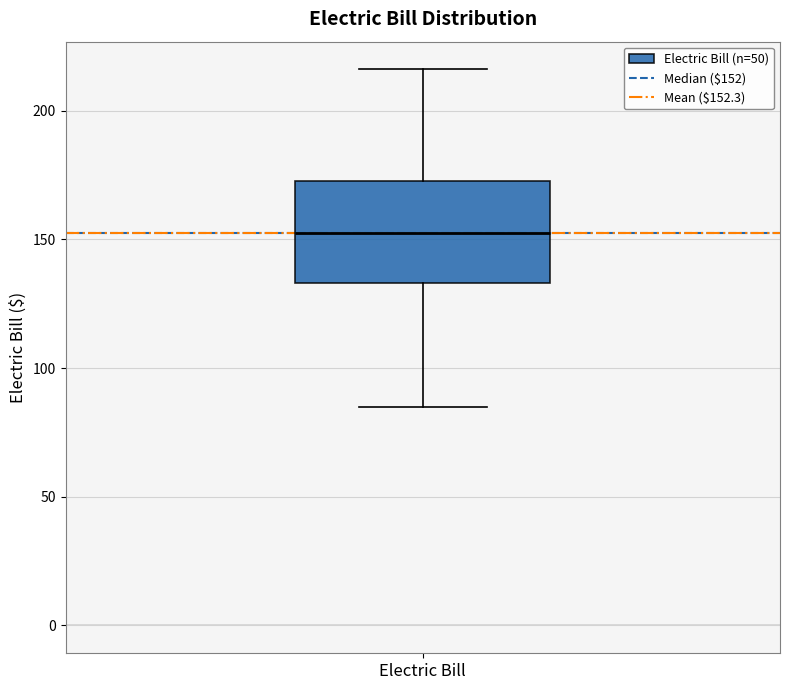

Where does the lower whisker of the box for Electric Bill end on the y-axis? The values are not printed on the chart, so give them approximately, as read against the axis.

85